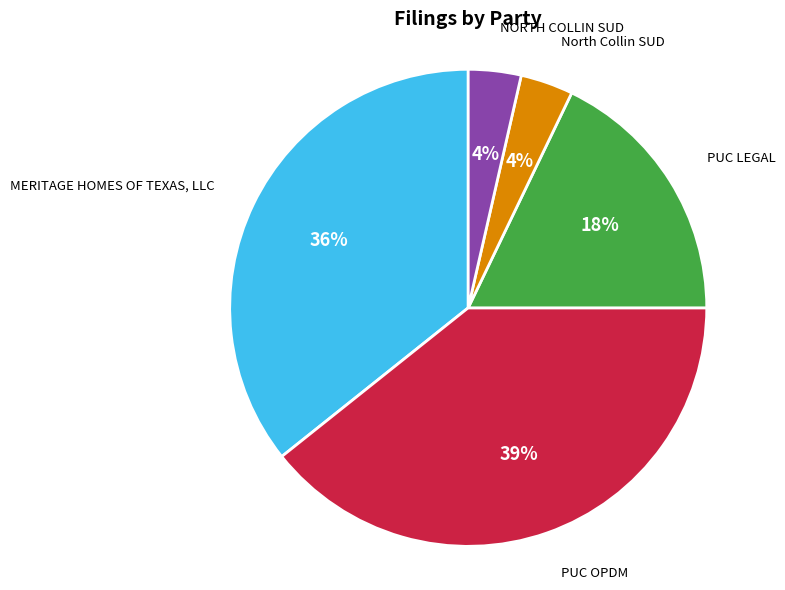

To the nearest percent, what portion does PUC LEGAL represent?

18%